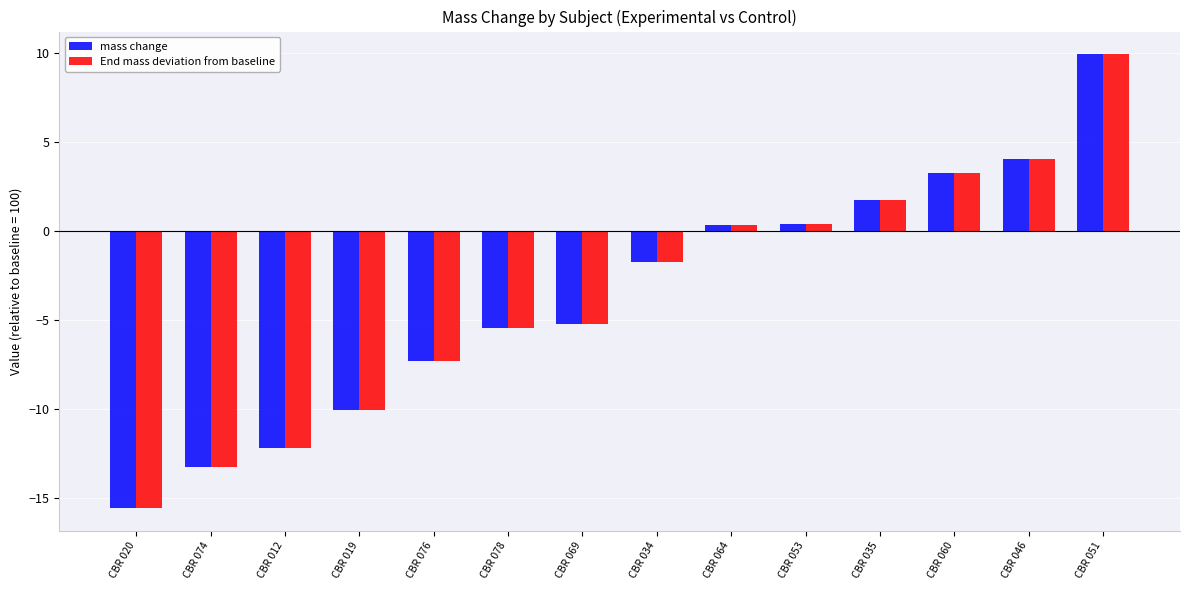

What is the label of the 11th bar from the left?

CBR 035